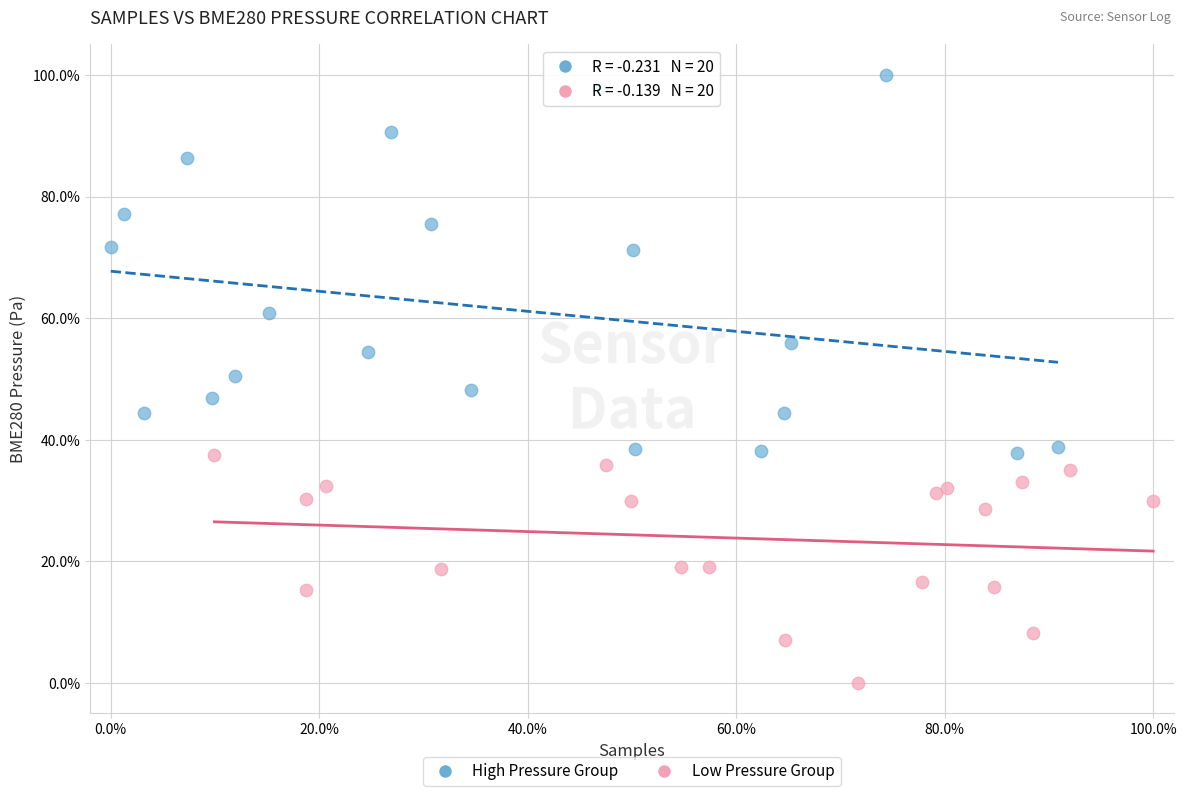

Which series has the largest Y range (max minus min)?

High Pressure Group